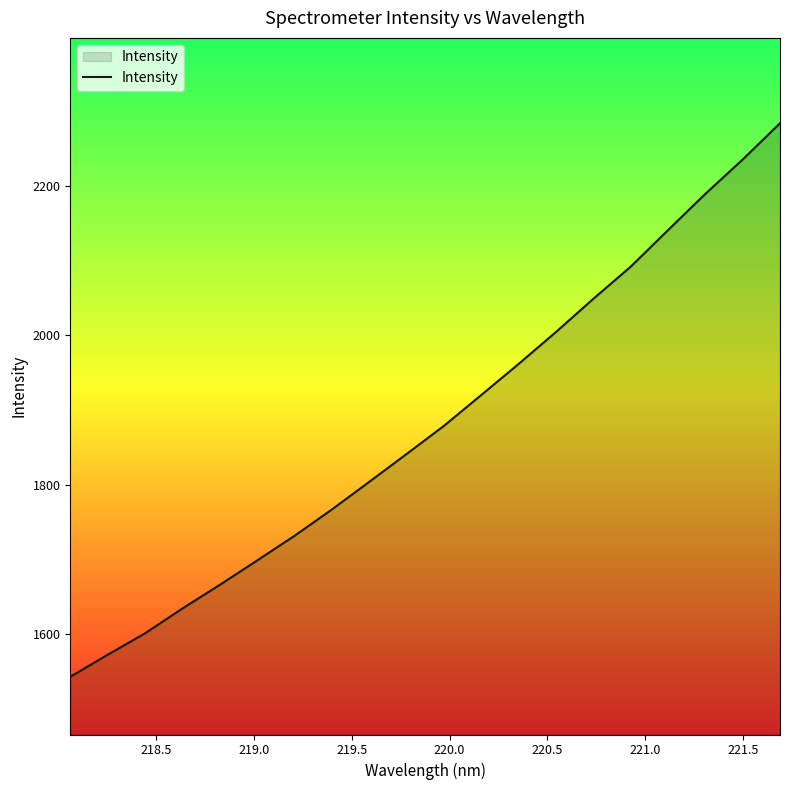

What is the maximum value shown in the chart?

2283.5